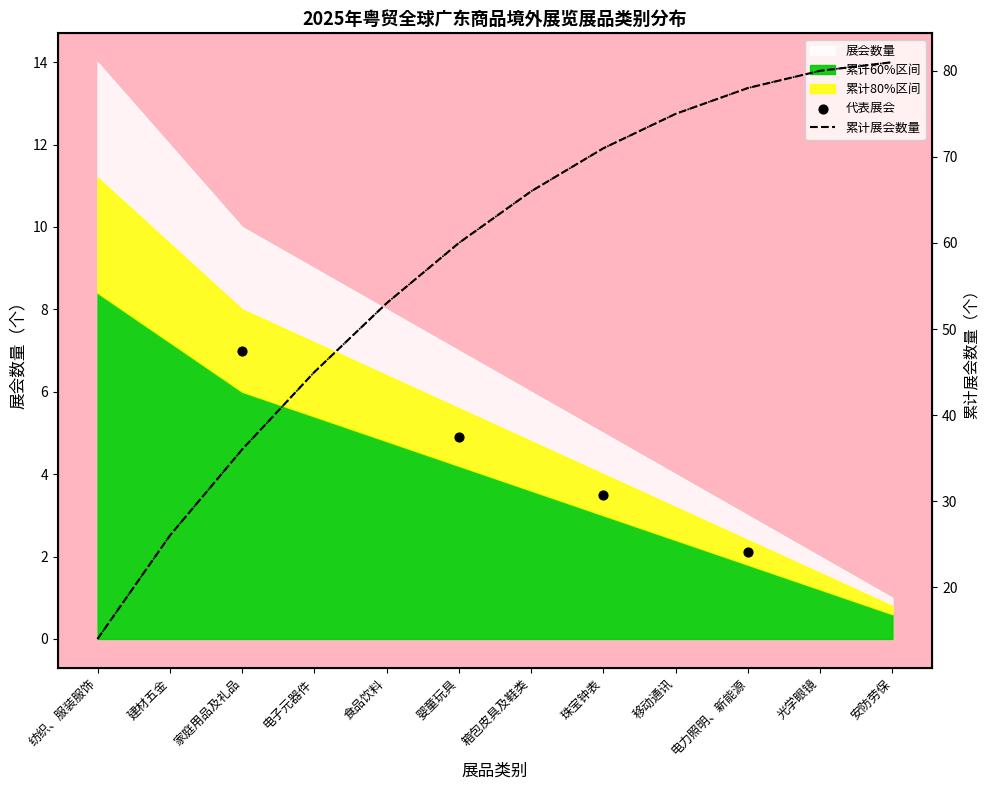

At how many categories does at least one series exceed 41?

9